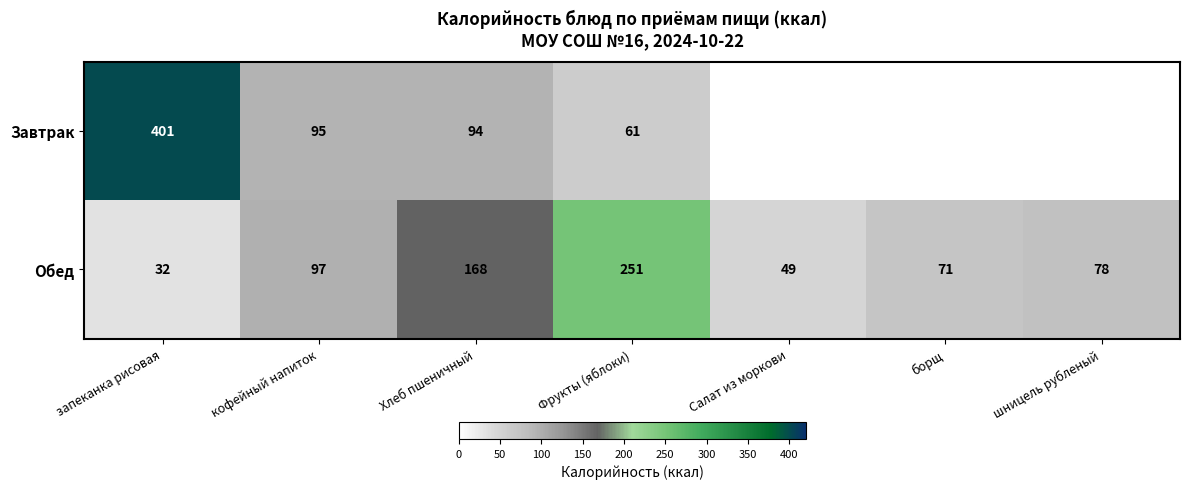

Which series changed the most between Хлеб пшеничный and Фрукты (яблоки)?

Обед